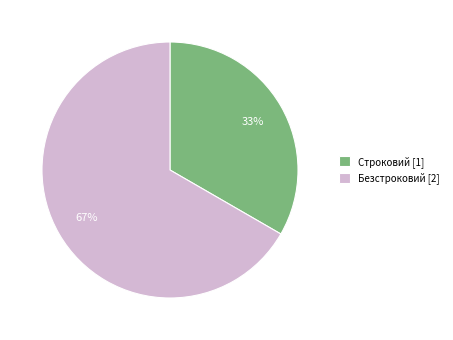

Is the sum of Безстроковий [2] and Строковий [1] greater than half?

Yes